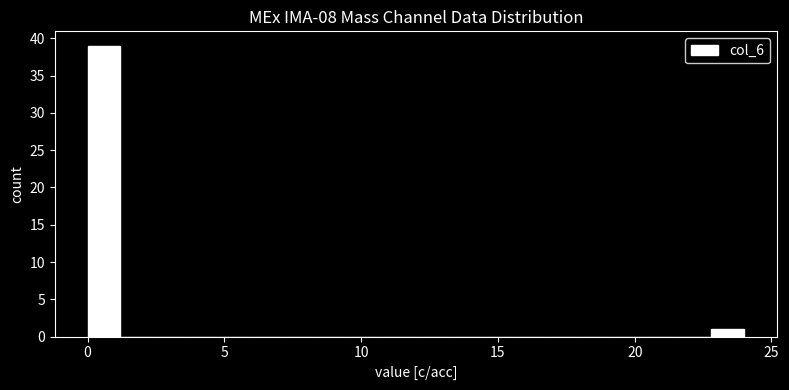

Around what value on the x-axis is the tallest bar? Give the approximate position of its centre, as read against the axis.

0.5